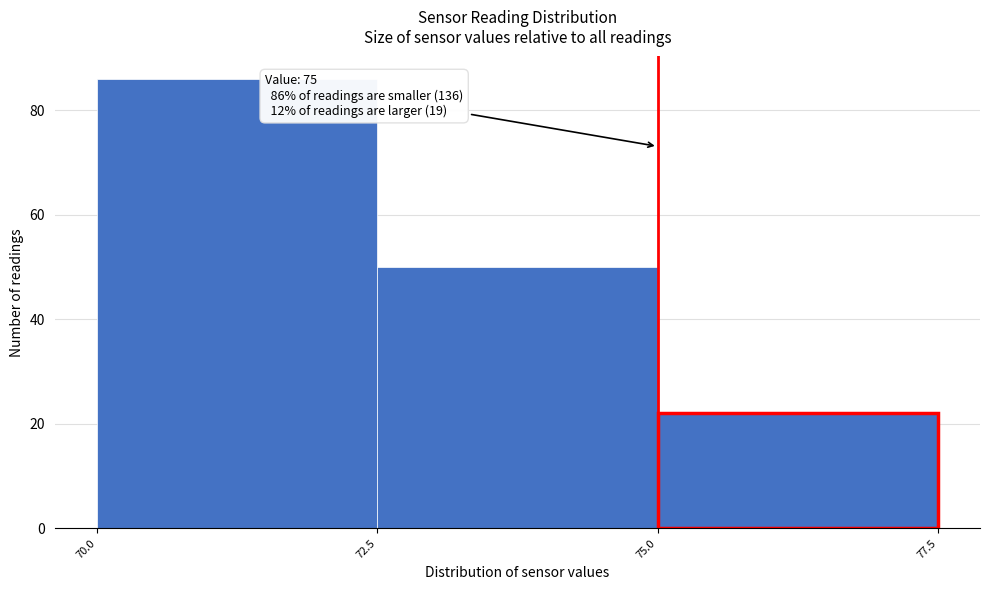

Over which range of the x-axis is the bar tallest?

70.0 to 72.5